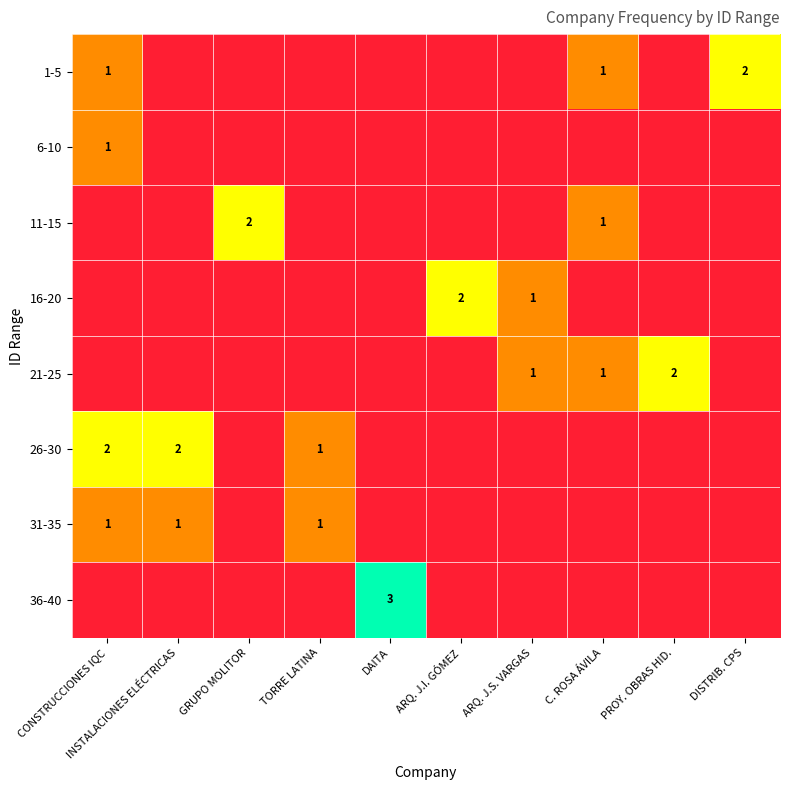

How many categories are shown in the chart?

10